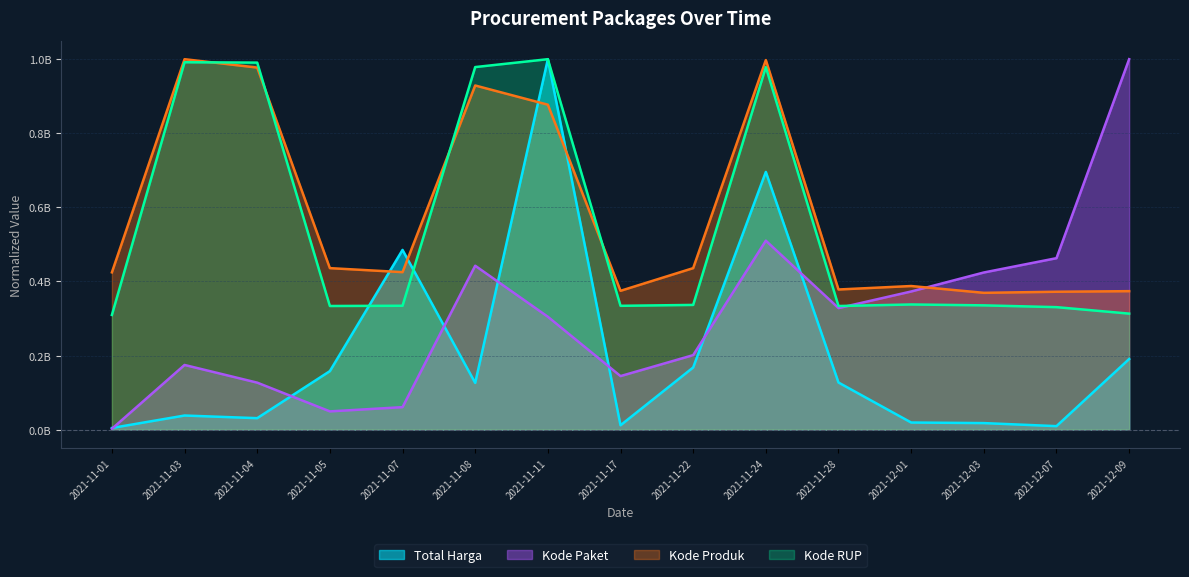

What is the sum of the Kode Paket values at 2021-11-07 and 2021-11-11?

365187455.2